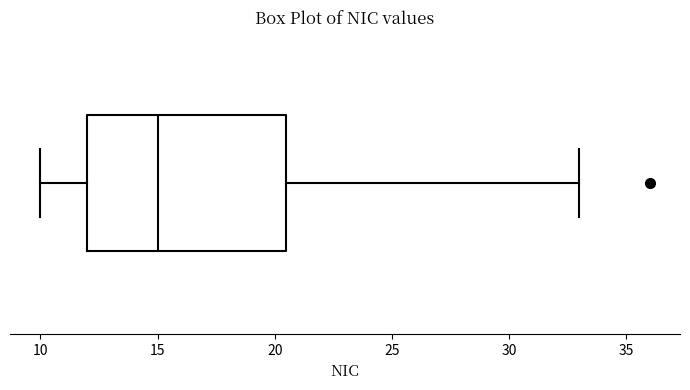

Where is the right edge of the box on the x-axis? The values are not printed on the chart, so give them approximately, as read against the axis.

20.5